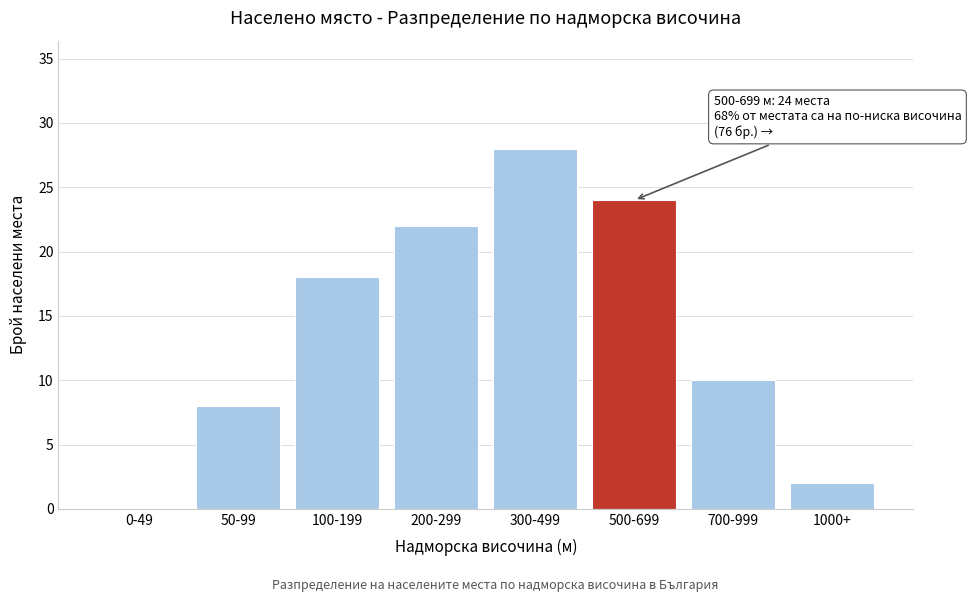

Reading left to right, extract all data points from this chart.

0-49=0	50-99=8	100-199=18	200-299=22	300-499=28	500-699=24	700-999=10	1000+=2